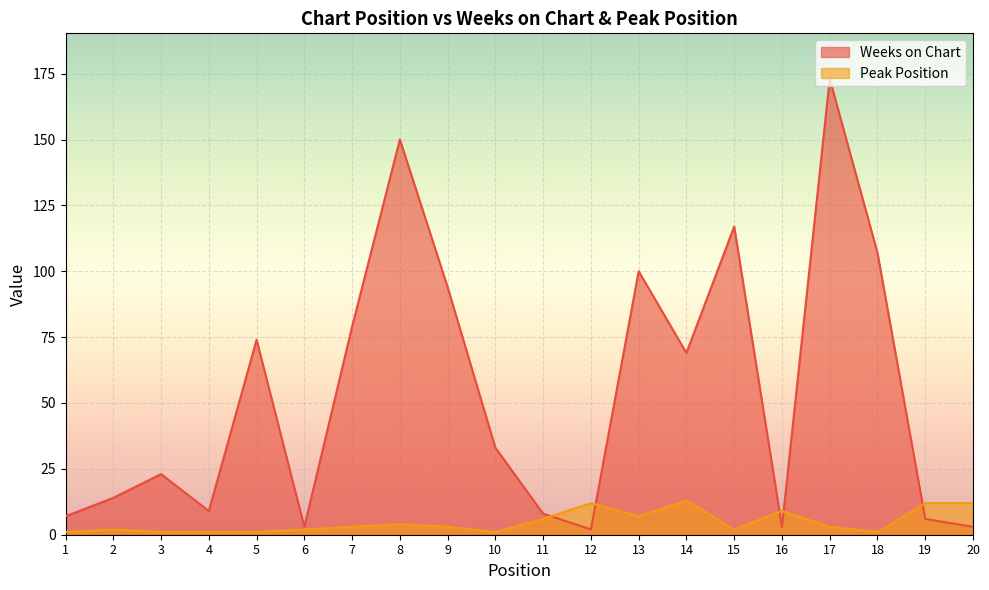

At which category does Weeks on Chart reach its first local valley?

4